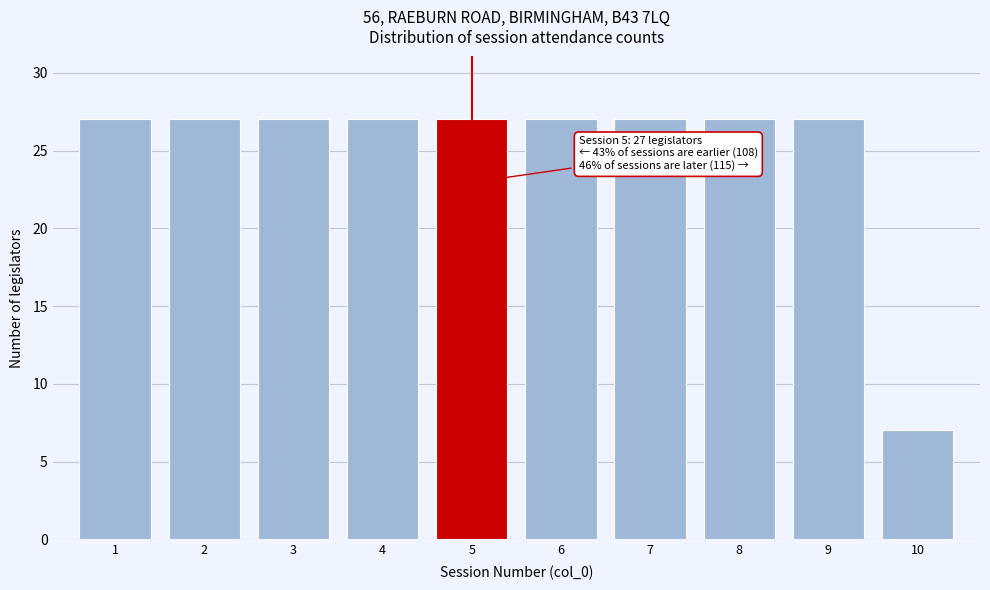

Reading left to right, what are all the values shown in this chart?

1=27	2=27	3=27	4=27	5=27	6=27	7=27	8=27	9=27	10=7